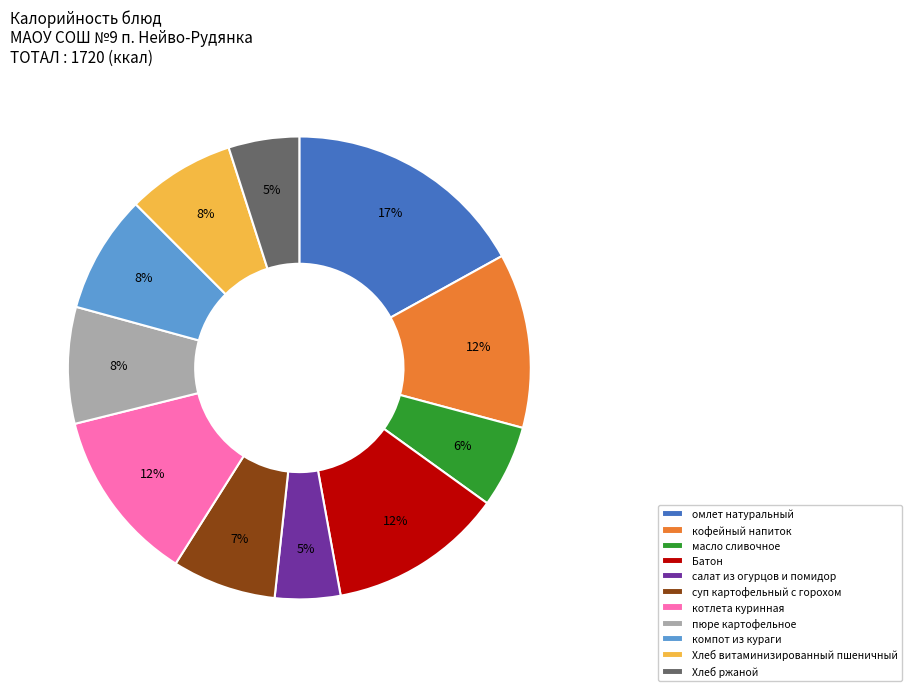

Which slice is the largest?

омлет натуральный